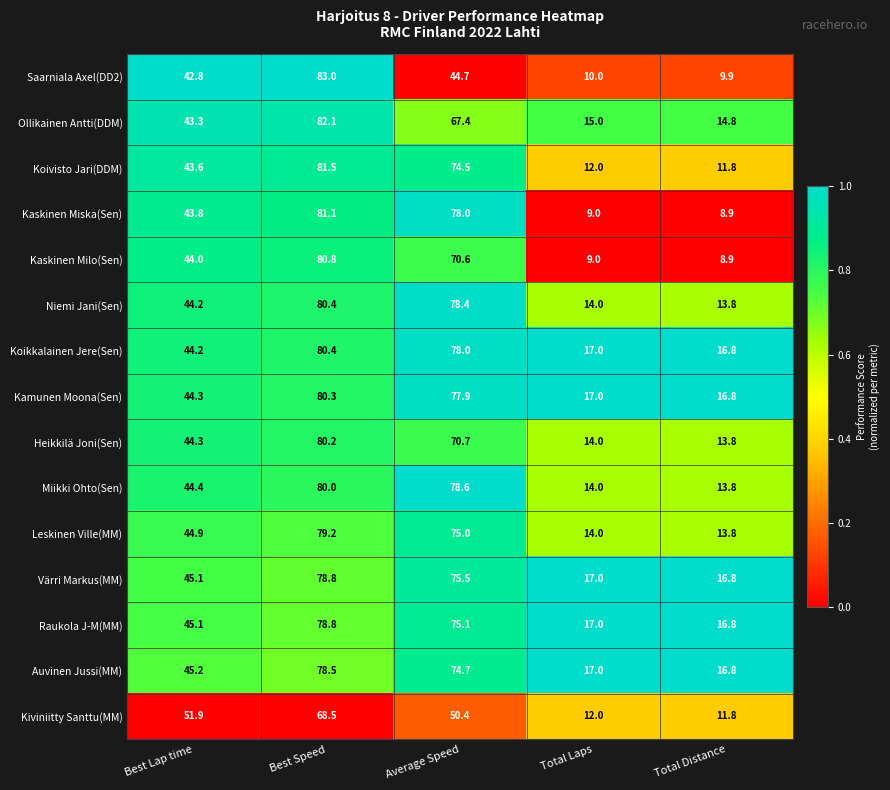

At which label does Saarniala Axel(DD2) first exceed 42?

Best Lap time